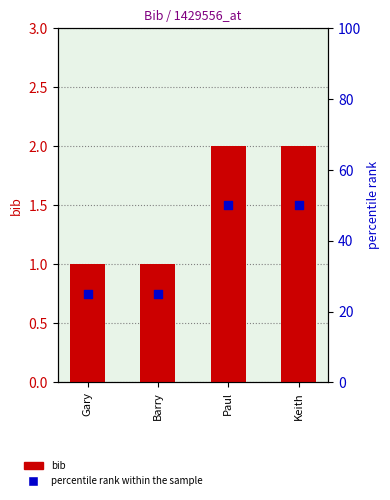

At how many categories does at least one series exceed 44?

2